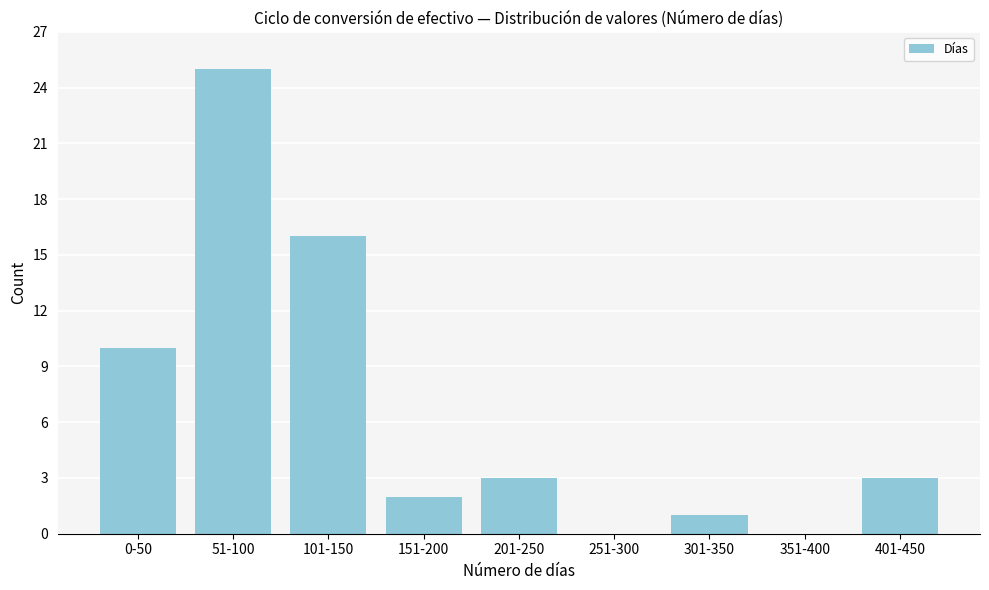

Reading left to right, list all the values displayed in this chart.

0-50=10	51-100=25	101-150=16	151-200=2	201-250=3	251-300=0	301-350=1	351-400=0	401-450=3